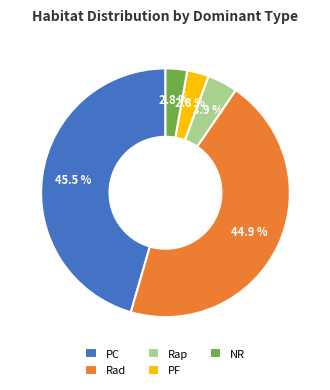

What is the total percentage of PF and PC?

48.3%